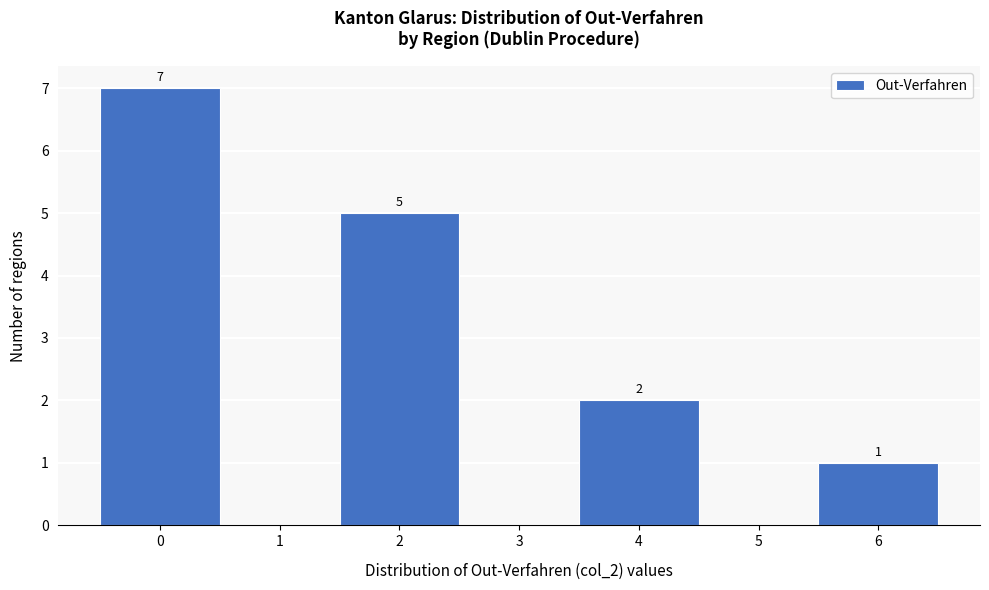

Which range on the x-axis has the tallest bar?

-0.5 to 0.5